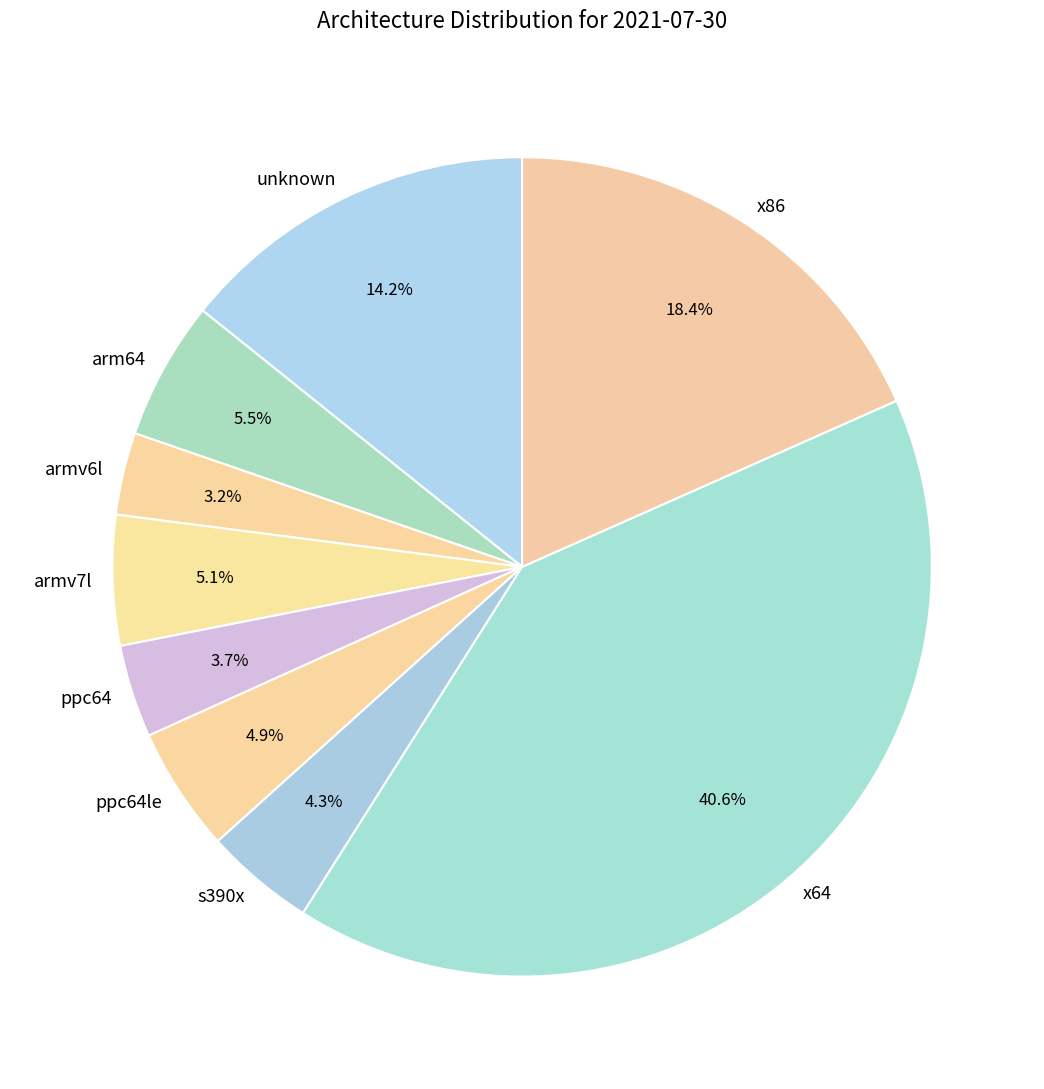

To the nearest percent, what percentage of the pie is armv7l?

5%